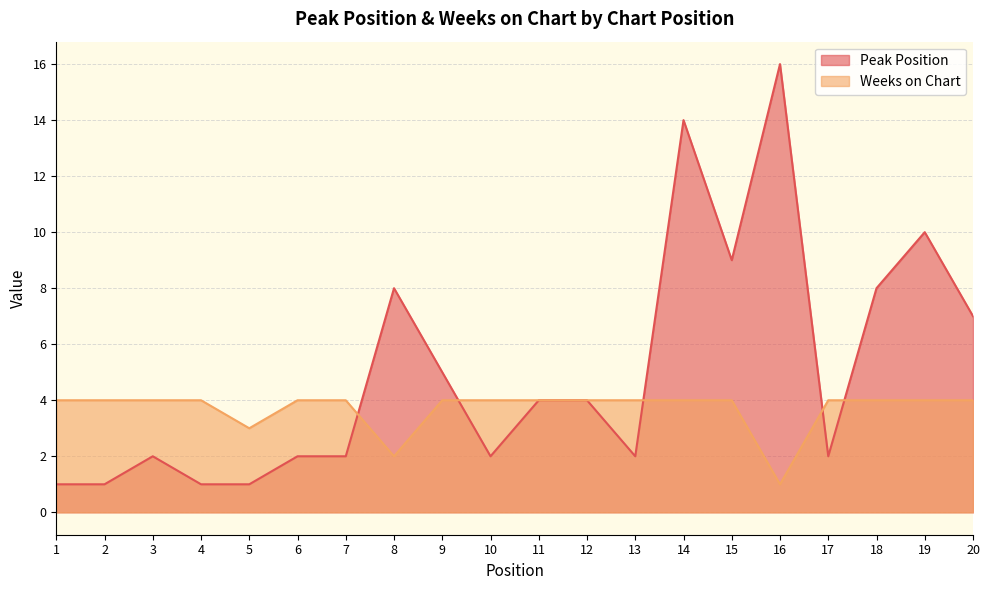

What is the sum of the Peak Position values at 7 and 8?

10